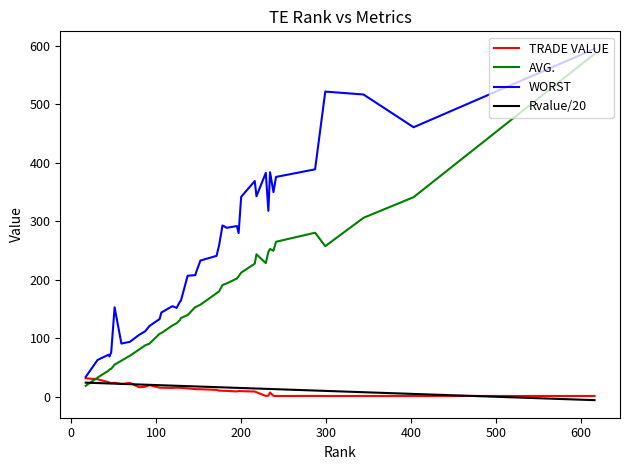

What are all the series names shown in the legend?

TRADE VALUE, AVG., WORST, Rvalue/20